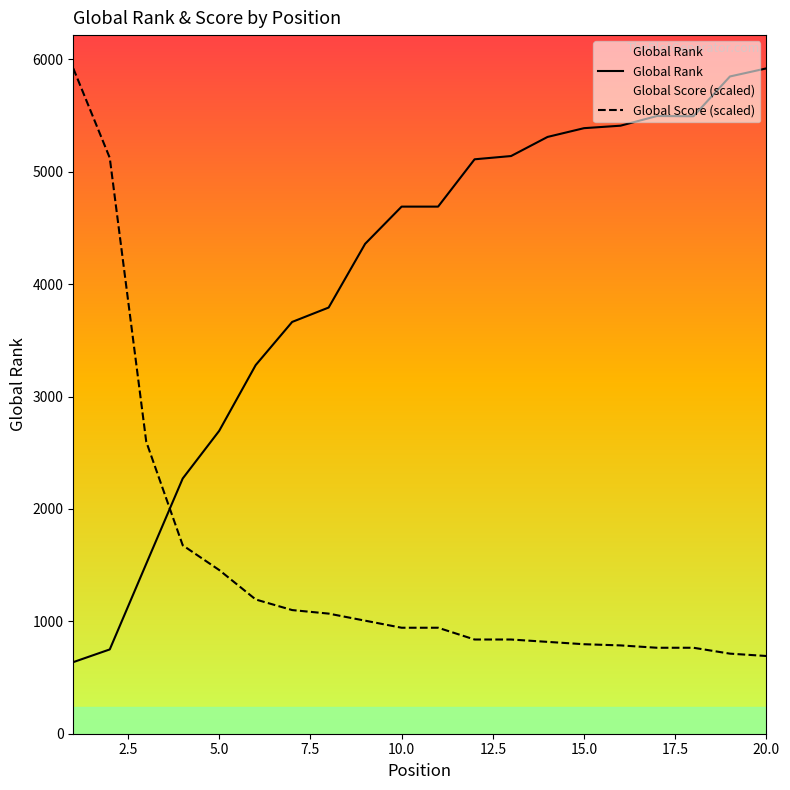

How many times do Global Rank and Global Score (scaled) cross each other?

1